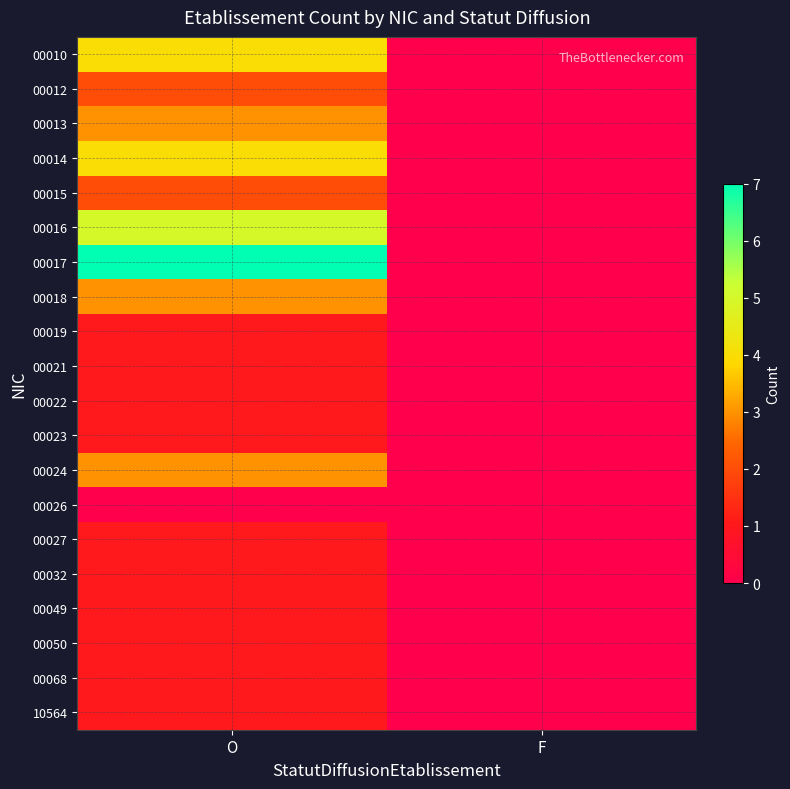

Which series changed the most between O and F?

00017